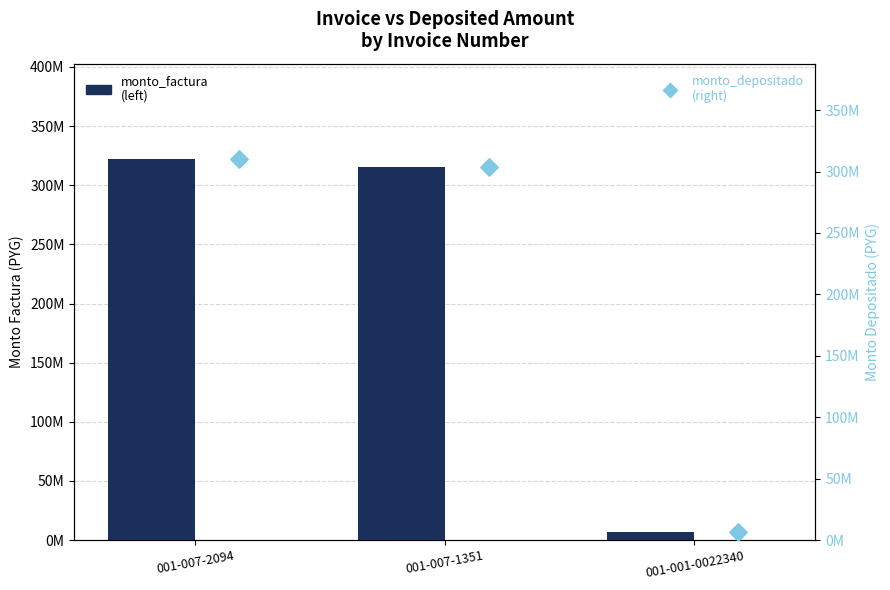

What is the total value across all series at 001-007-1351?

618324000